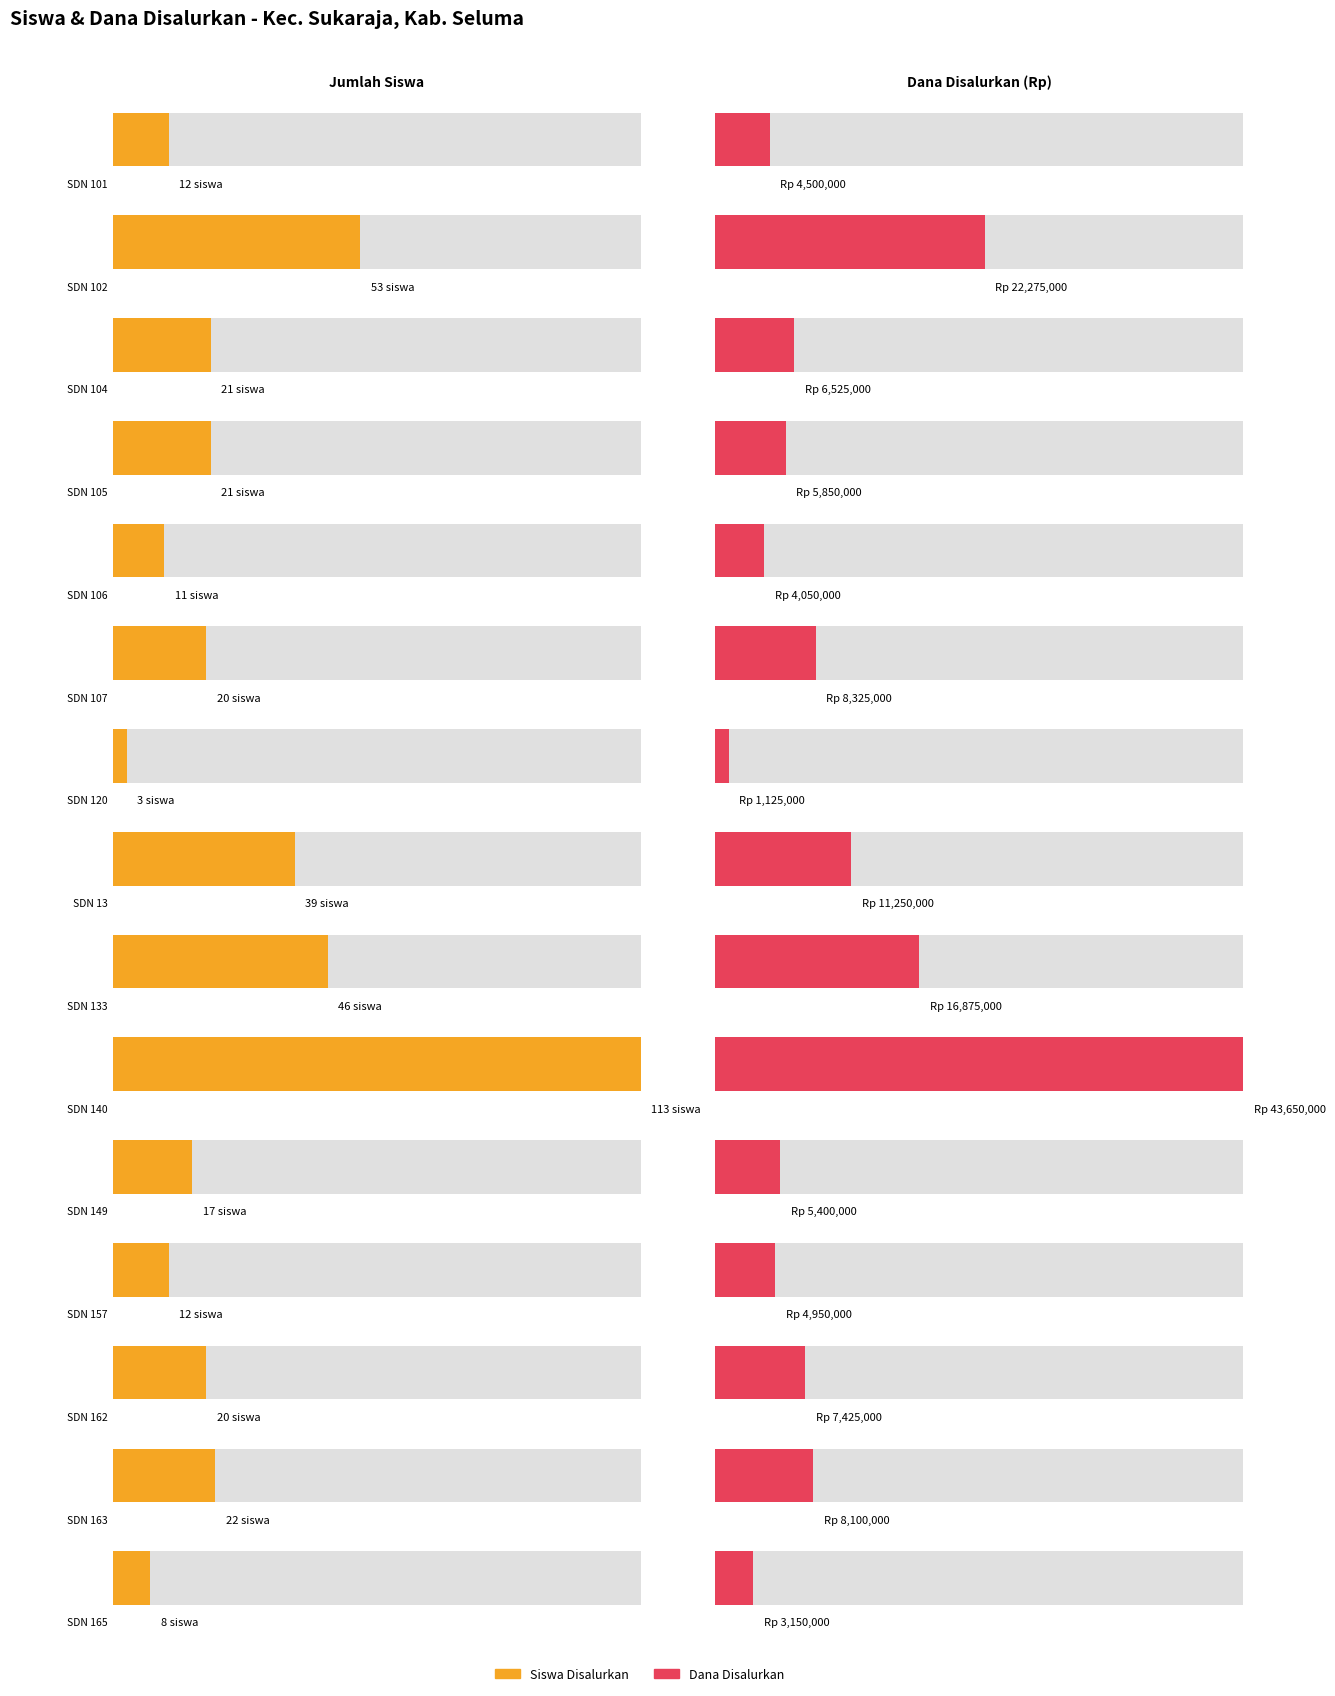

The value of Pemberian (Siswa) at SD NEGERI 165 SELUMA is 4. True or false?

False